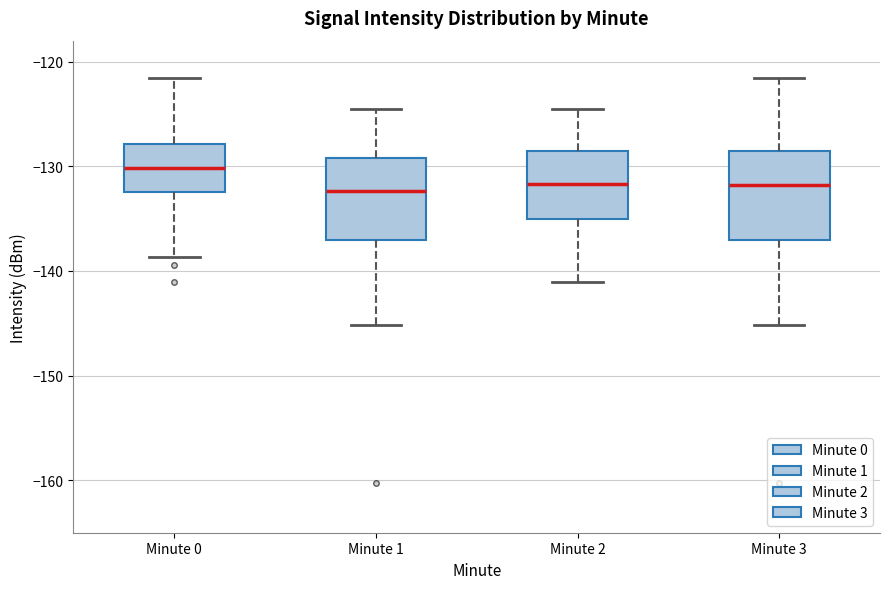

Where does the median line of the box for Minute 1 sit on the y-axis? The values are not printed on the chart, so give them approximately, as read against the axis.

-132